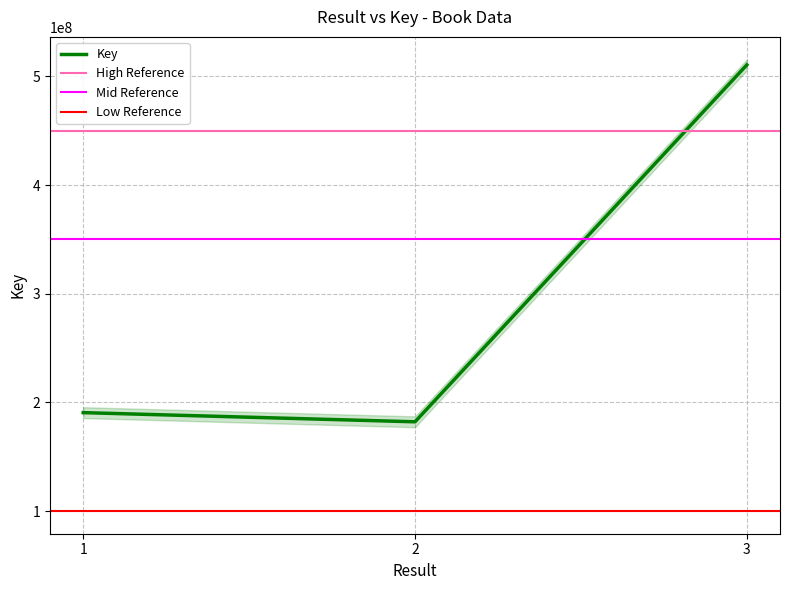

Reading left to right, extract all data points from this chart.

1=190620594	2=182186088	3=510508901